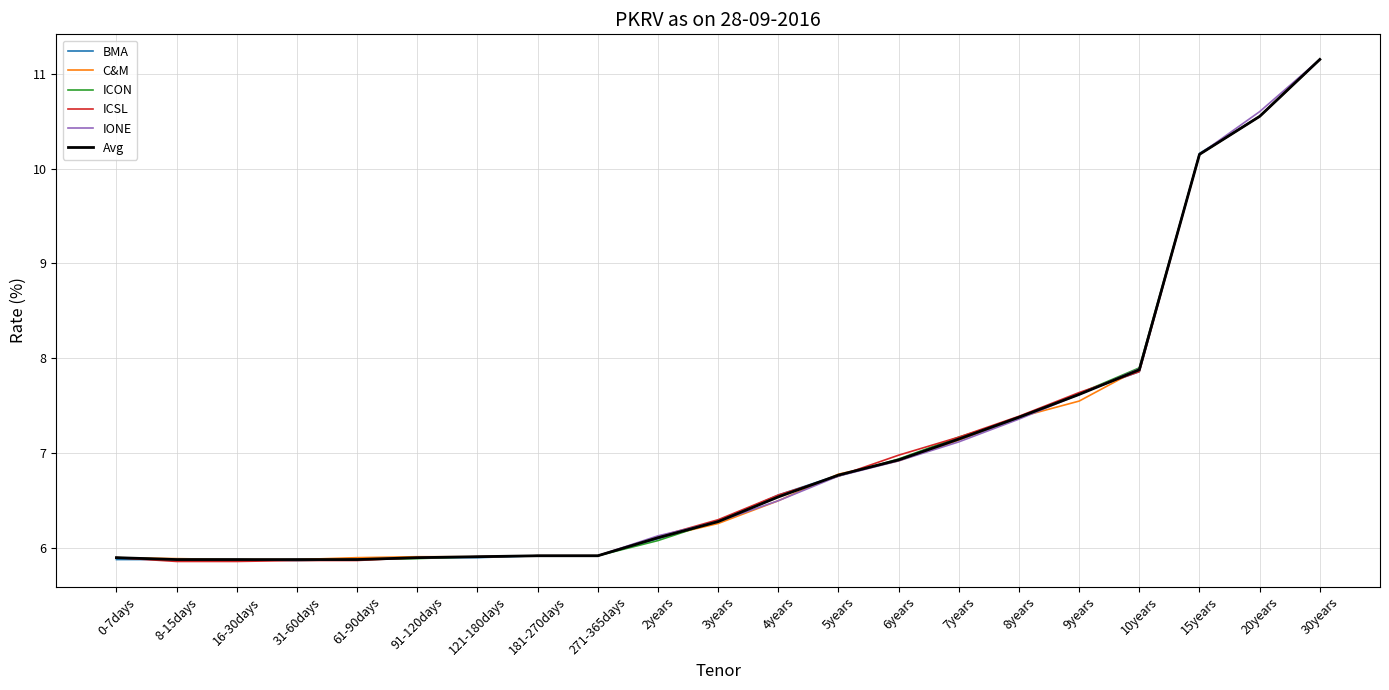

Between 8-15days and 7years, which series saw the biggest shift?

ICSL